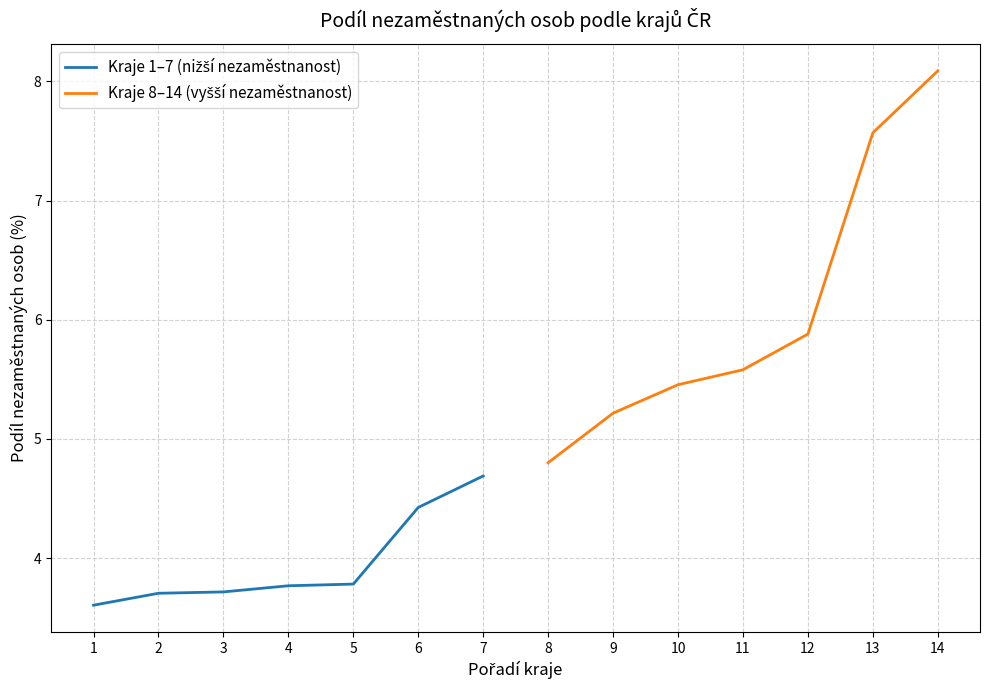

Is it true that Kraje 1–7 (nižší nezaměstnanost) equals 4.4 at 6?

True